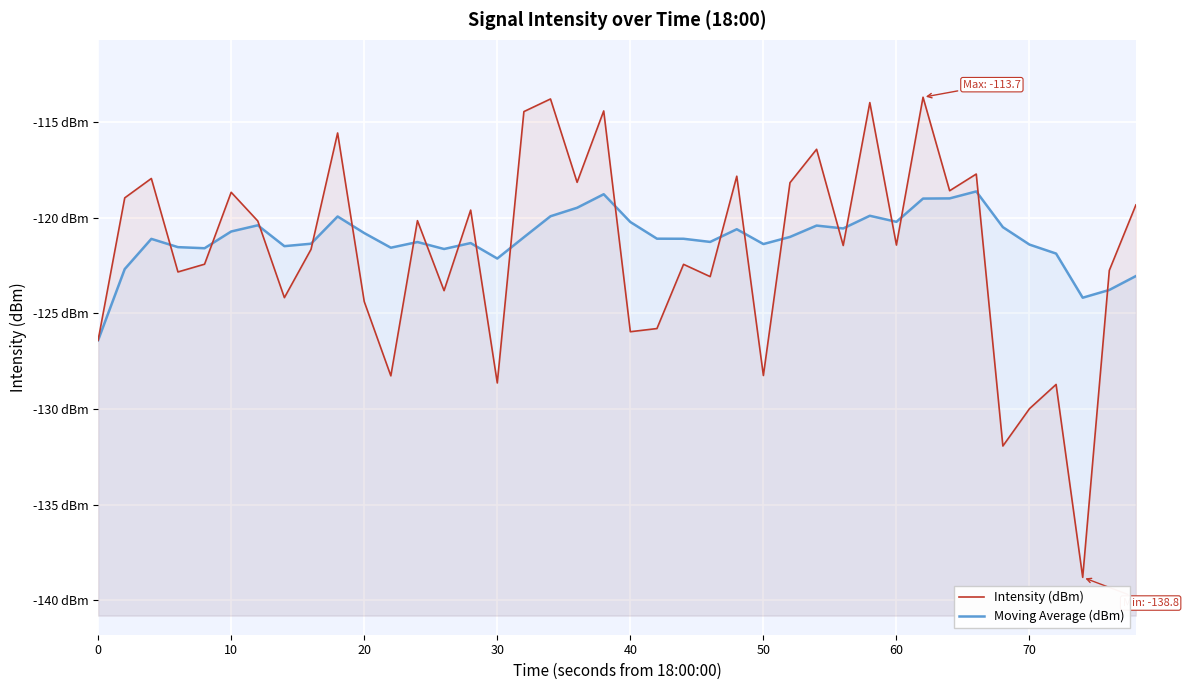

Reading left to right, list all the values displayed in this chart.

Intensity (dBm): -126.4	-119.0	-117.9	-122.8	-122.4	-118.7	-120.2	-124.2	-121.7	-115.6	-124.4	-128.3	-120.2	-123.8	-119.6	-128.6	-114.5	-113.8	-118.2	-114.4	-126.0	-125.8	-122.4	-123.1	-117.8	-128.3	-118.2	-116.4	-121.5	-114.0	-121.4	-113.7	-118.6	-117.7	-131.9	-130.0	-128.7	-138.8	-122.8	-119.3
Moving Average (dBm): -126.4	-122.7	-121.1	-121.5	-121.6	-120.7	-120.4	-121.5	-121.4	-119.9	-120.8	-121.6	-121.3	-121.6	-121.3	-122.1	-121.0	-119.9	-119.5	-118.8	-120.2	-121.1	-121.1	-121.3	-120.6	-121.4	-121.0	-120.4	-120.6	-119.9	-120.2	-119.0	-119.0	-118.6	-120.5	-121.4	-121.9	-124.2	-123.8	-123.1